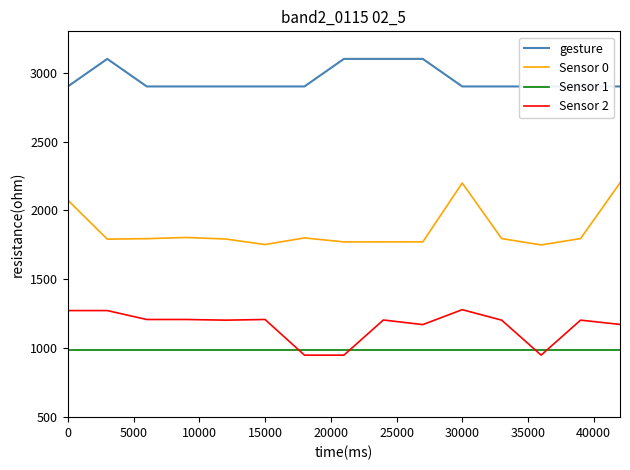

Is the value of Sensor 2 at 0 greater than the value of Sensor 1 at 30000?

Yes